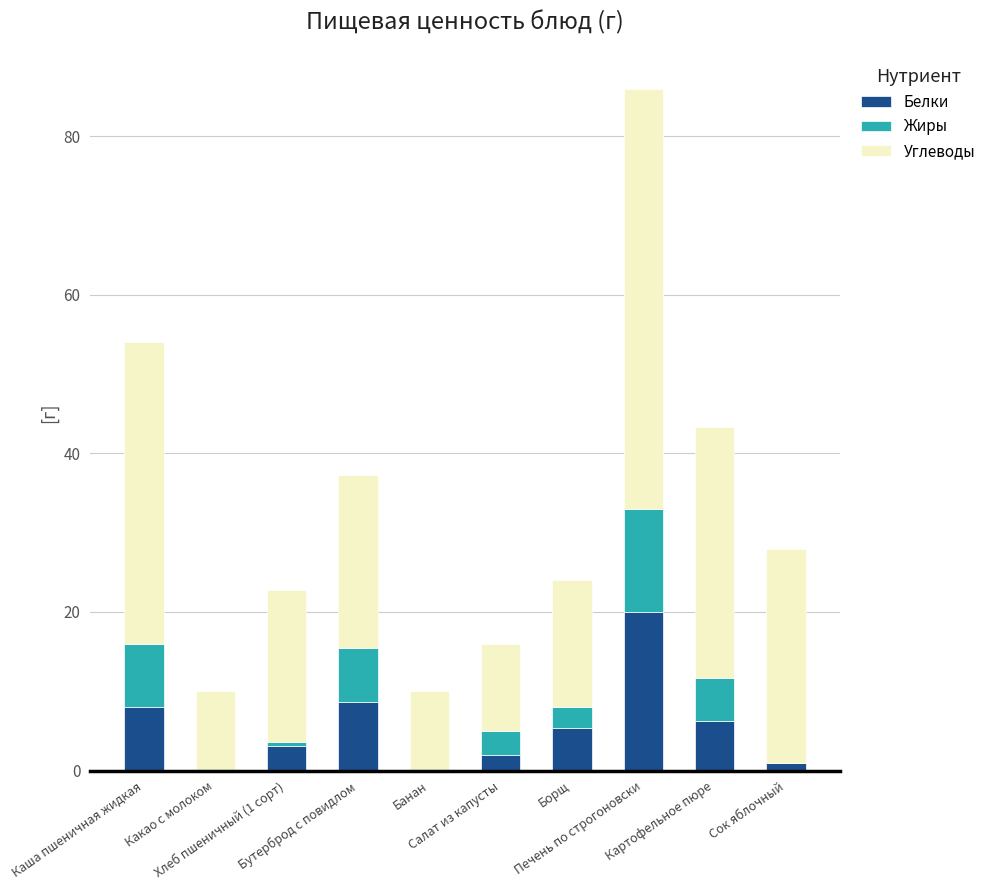

Are the bars horizontal?

No